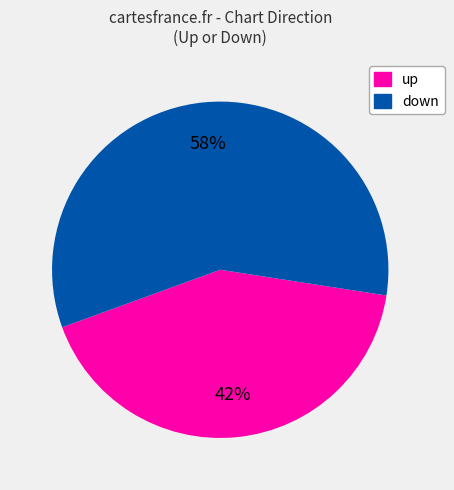

Approximately how many times larger is the value at down compared to up?

1.4